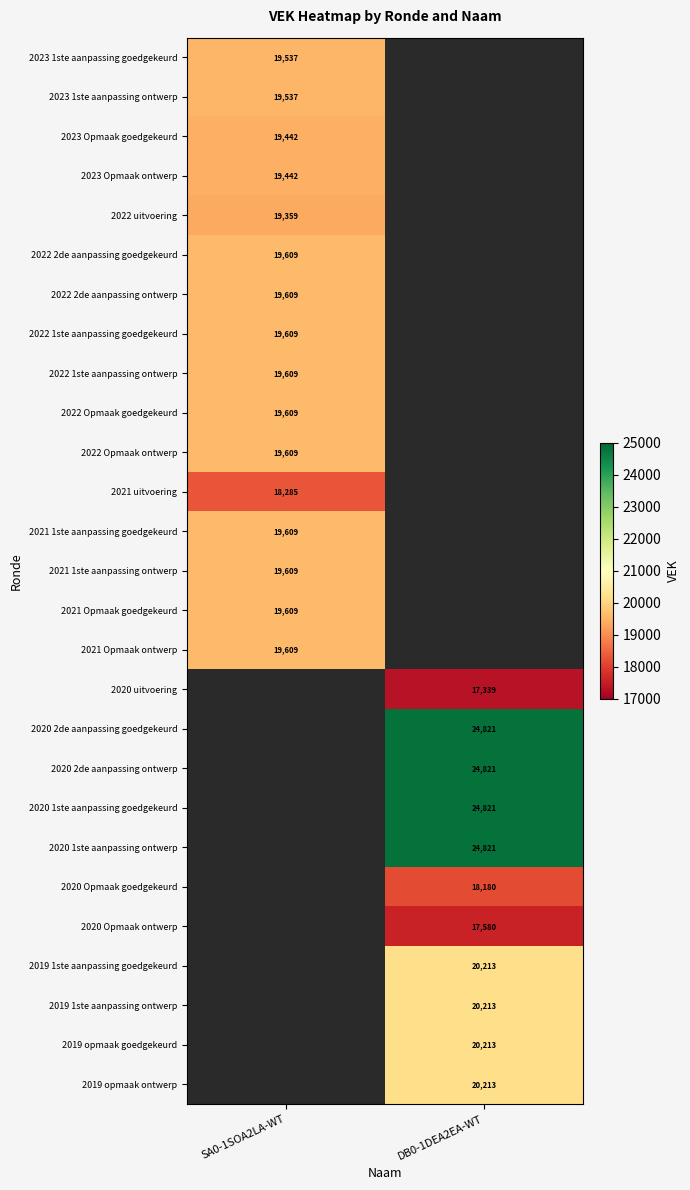

The value of 2021 1ste aanpassing goedgekeurd at SA0-1SOA2LA-WT is 19609. True or false?

True